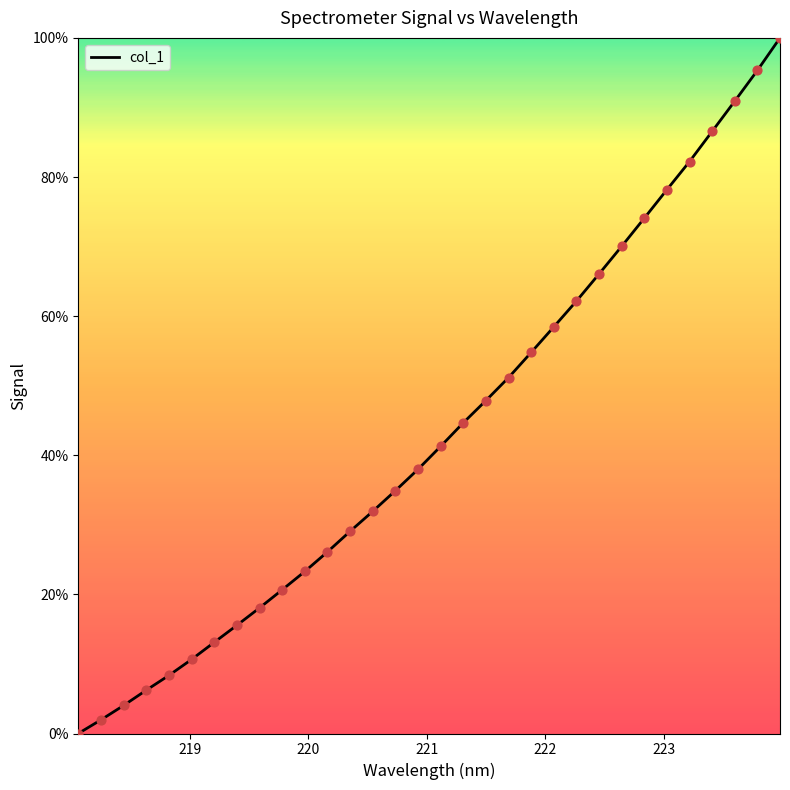

What is the greatest value displayed?

100.0